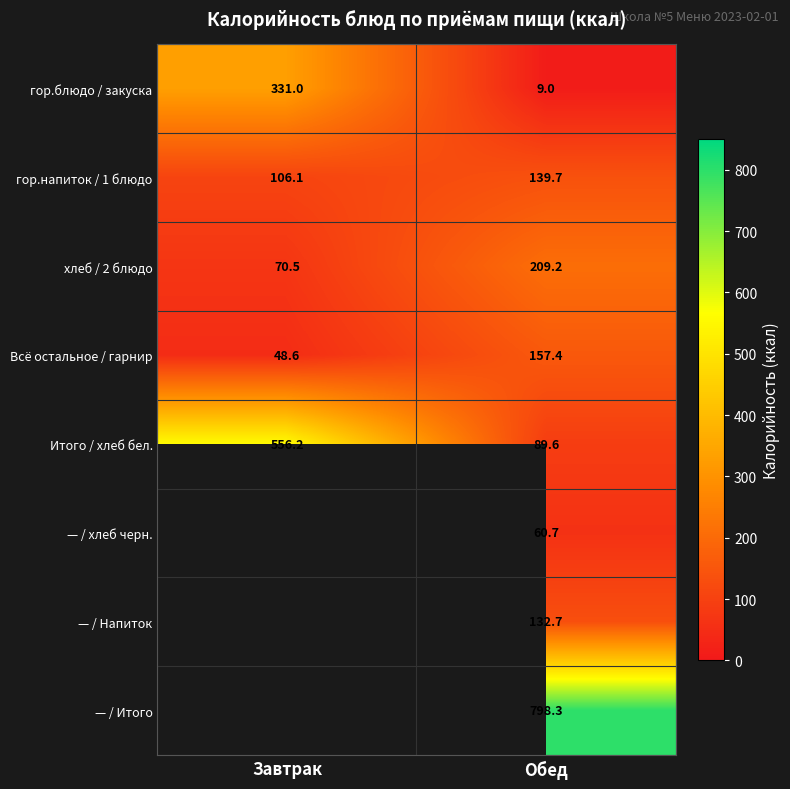

Rank the categories by гор.блюдо / закуска value from highest to lowest.

Завтрак, Обед